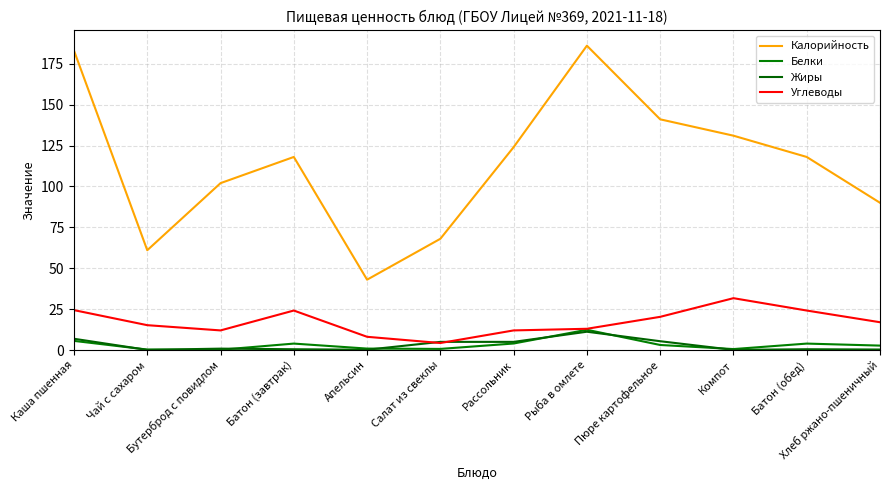

At which category does Углеводы reach its first local valley?

Бутерброд с повидлом